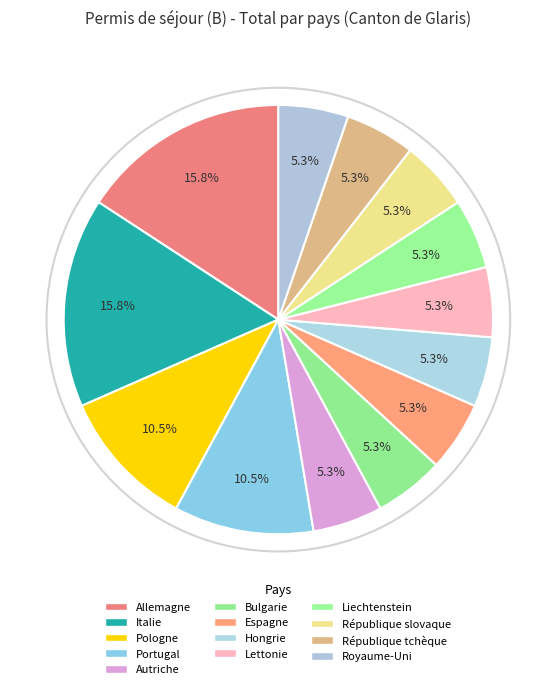

To the nearest percent, what percentage of the pie is Allemagne?

16%